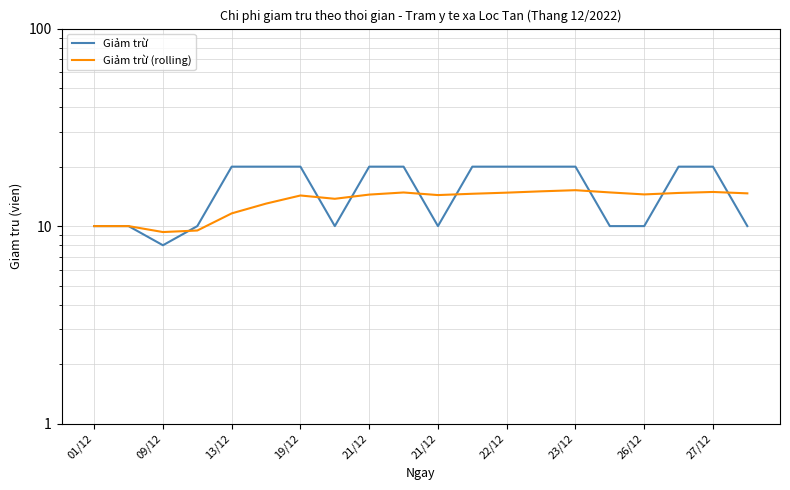

What is the greatest value displayed?

20.0